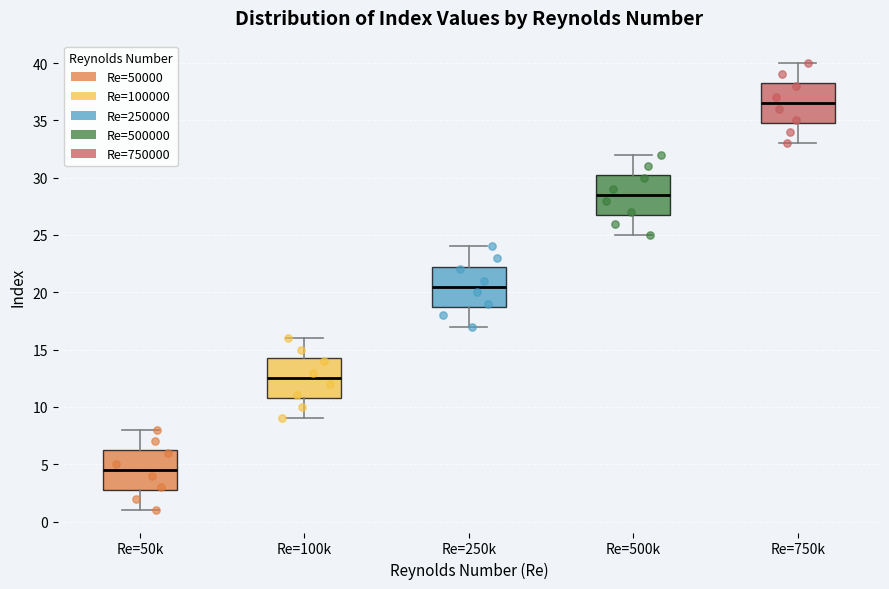

Reading left to right, transcribe this box plot: for each box, give where its median line is, the range the box spans, and where its two whiskers end, as read against the y-axis. The values are not printed on the chart, so give them approximately, as read against the axis.

Re=50k: median 4.5, box 3.0 to 6.5, whiskers 1.0 to 8.0
Re=100k: median 12.5, box 11.0 to 14.5, whiskers 9.0 to 16.0
Re=250k: median 20.5, box 19.0 to 22.5, whiskers 17.0 to 24.0
Re=500k: median 28.5, box 27.0 to 30.5, whiskers 25.0 to 32.0
Re=750k: median 36.5, box 35.0 to 38.5, whiskers 33.0 to 40.0